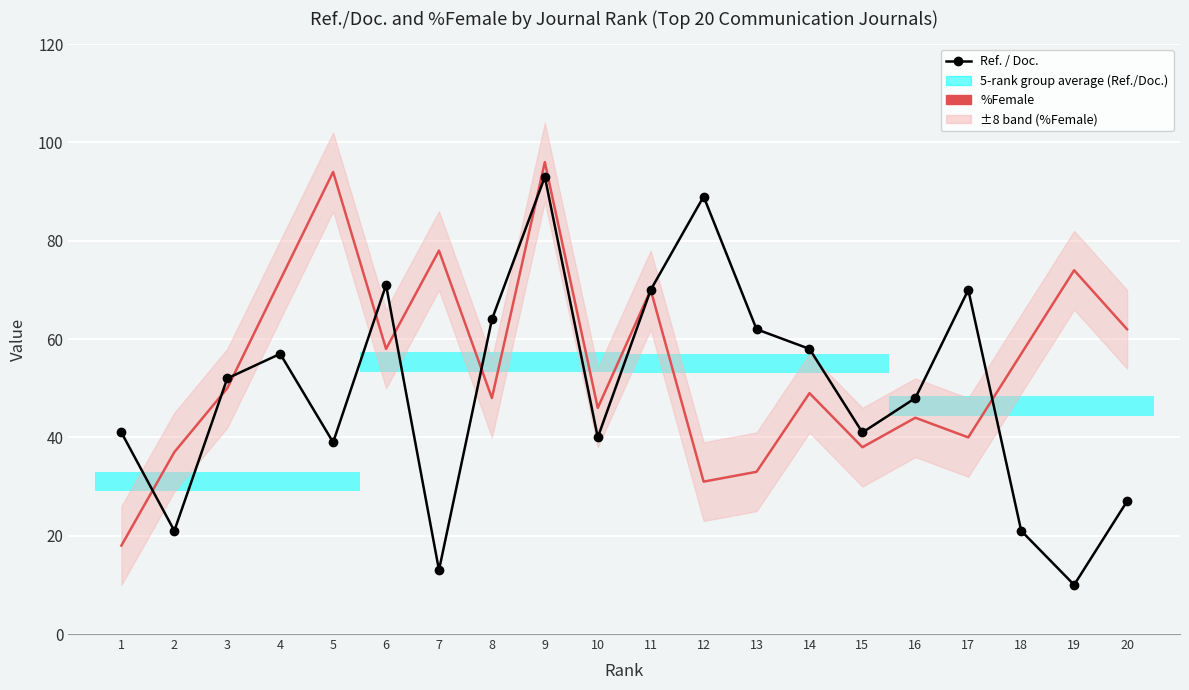

At 1, list the series in order from largest to smallest.

Ref. / Doc., %Female